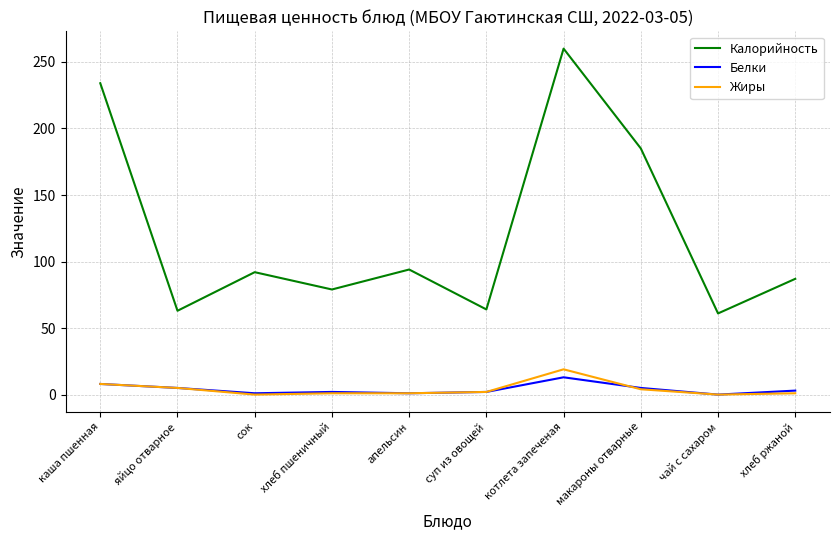

At how many categories does at least one series exceed 202?

2